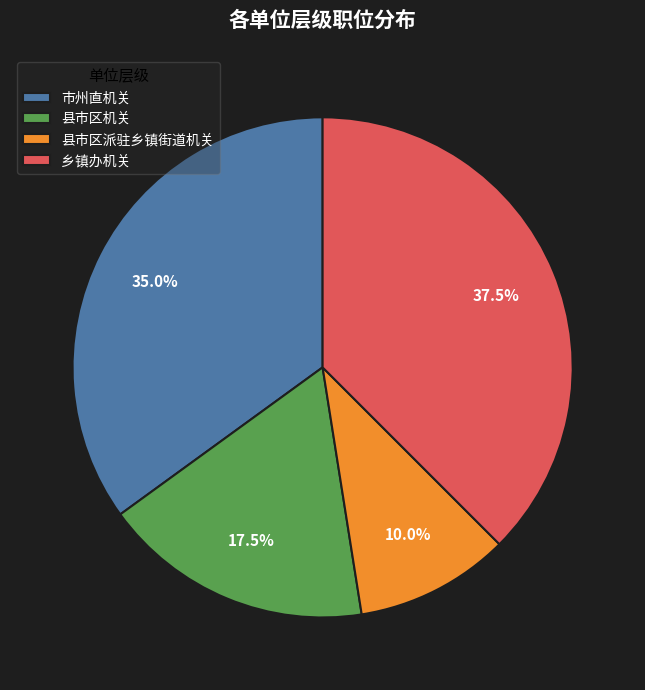

What is the ratio of the value at 县市区派驻乡镇街道机关 to the value at 市州直机关?

0.3